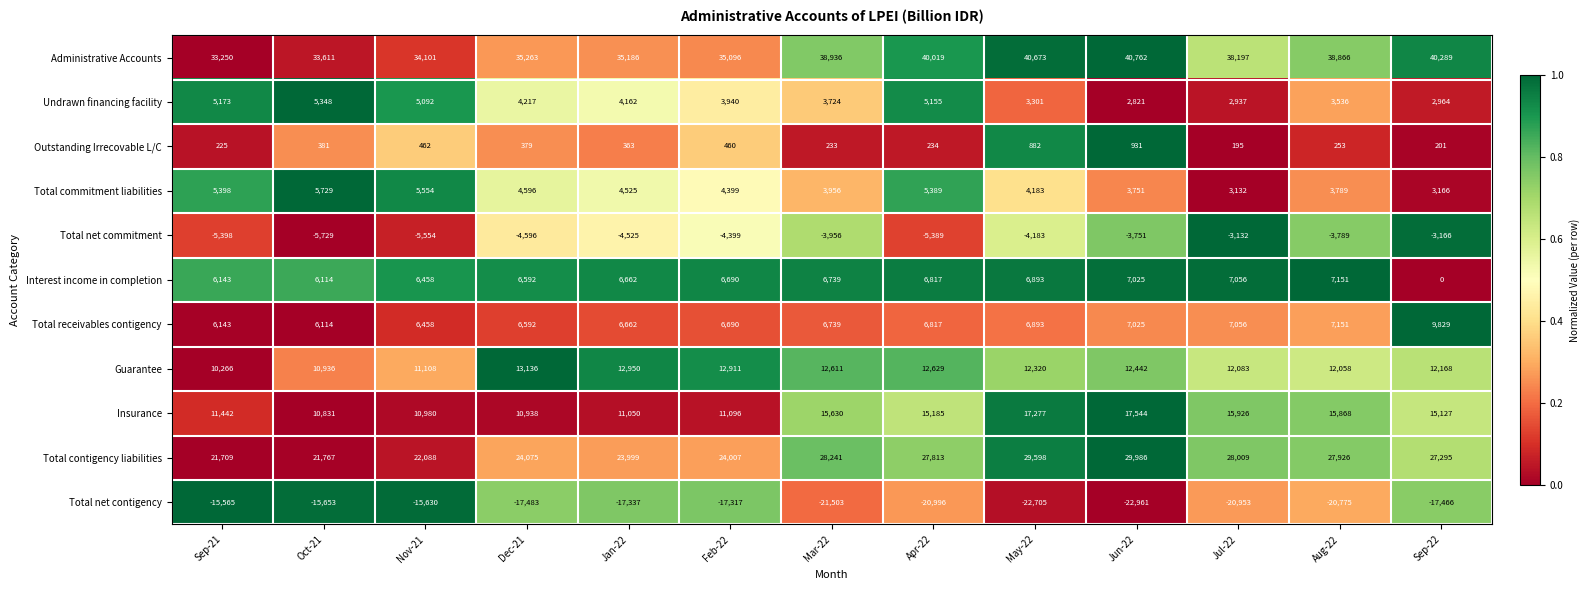

What is the difference between the maximum and minimum values in the Administrative Accounts series?

7512